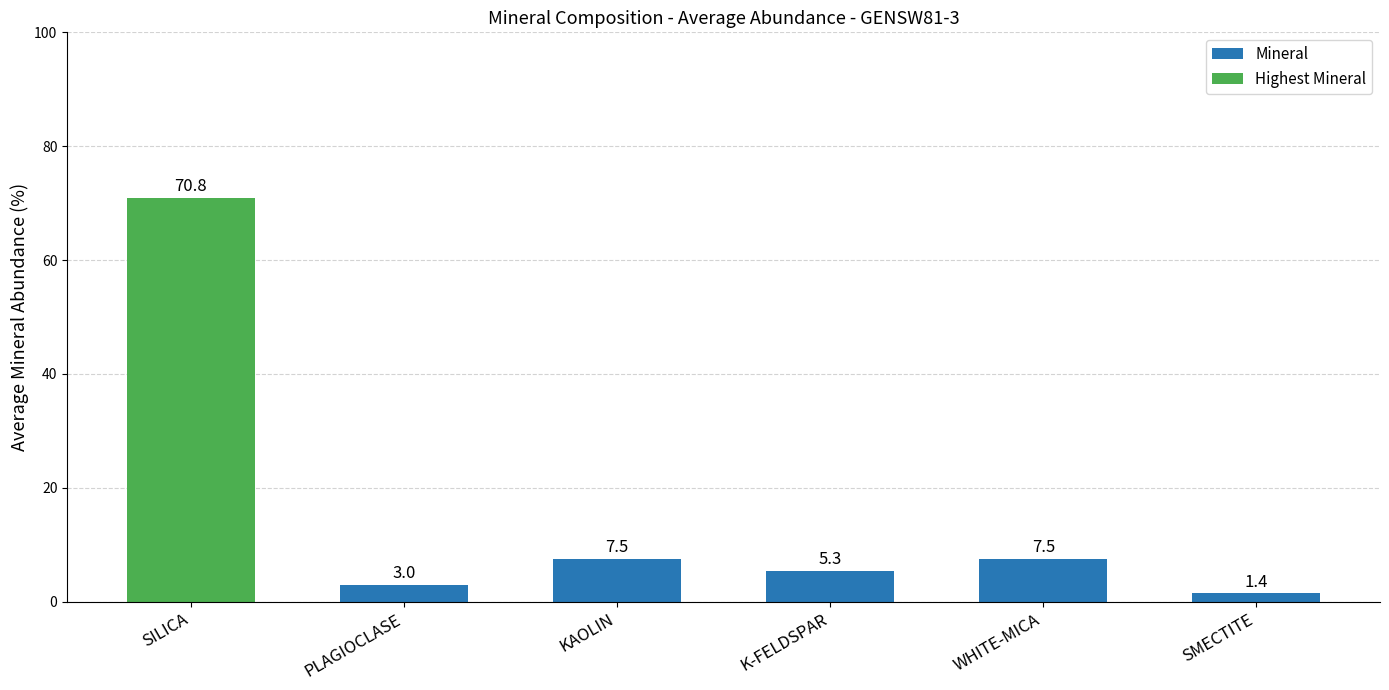

At which category does the chart reach its minimum across all series?

SMECTITE